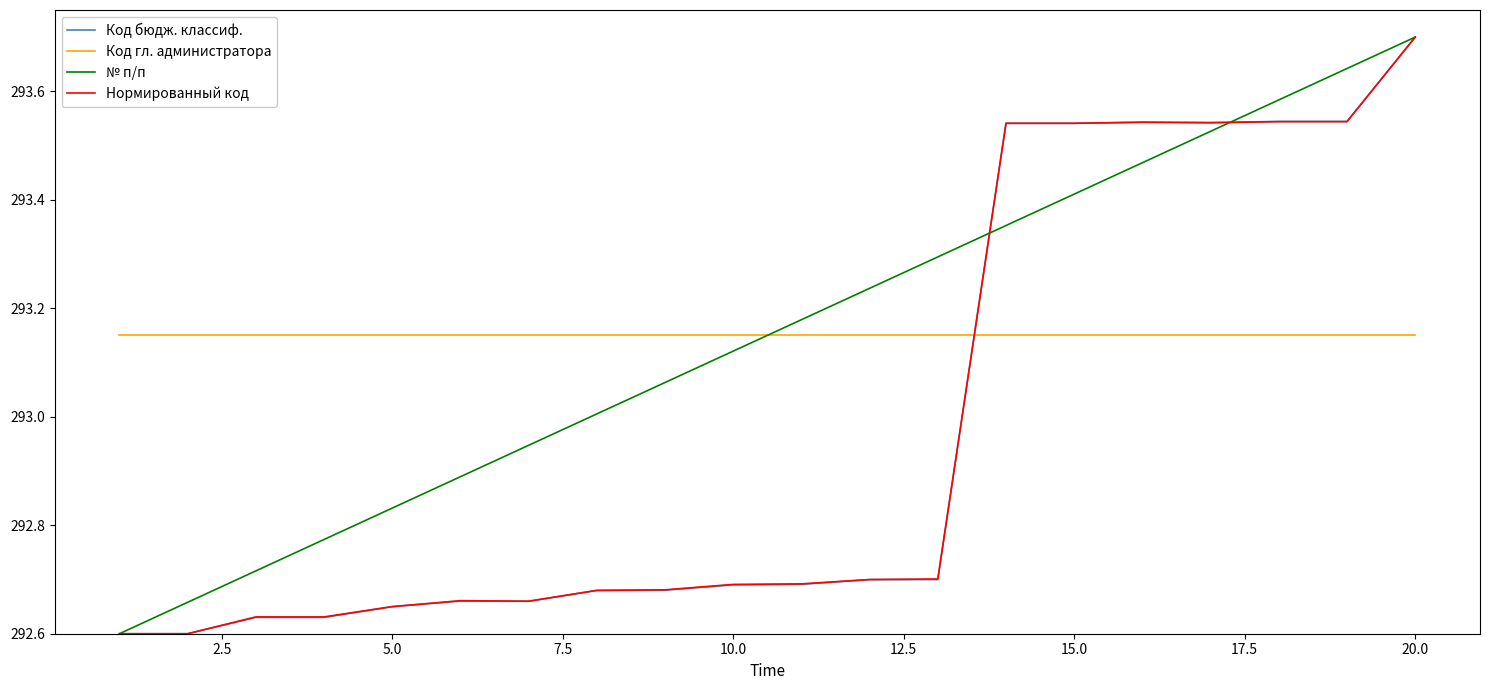

True or false: № п/п has more than 2 points higher than both neighbors.

False